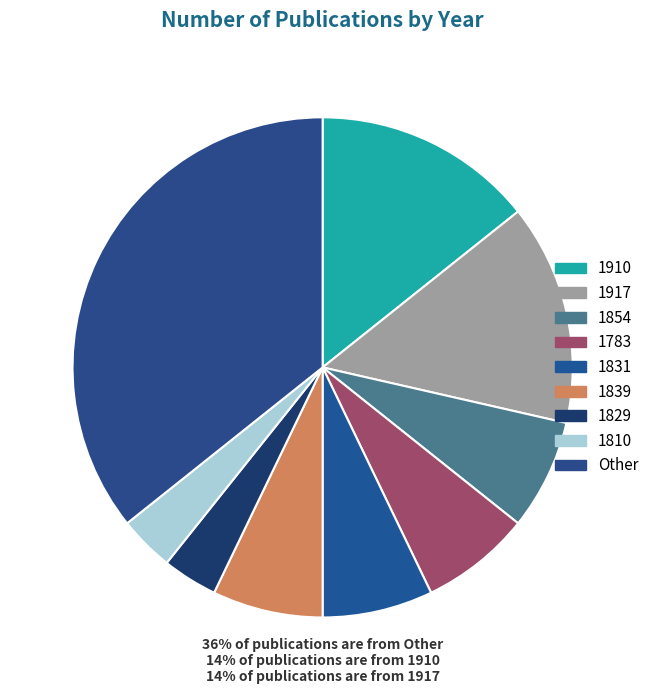

Does 1810 represent more than half of the total?

No